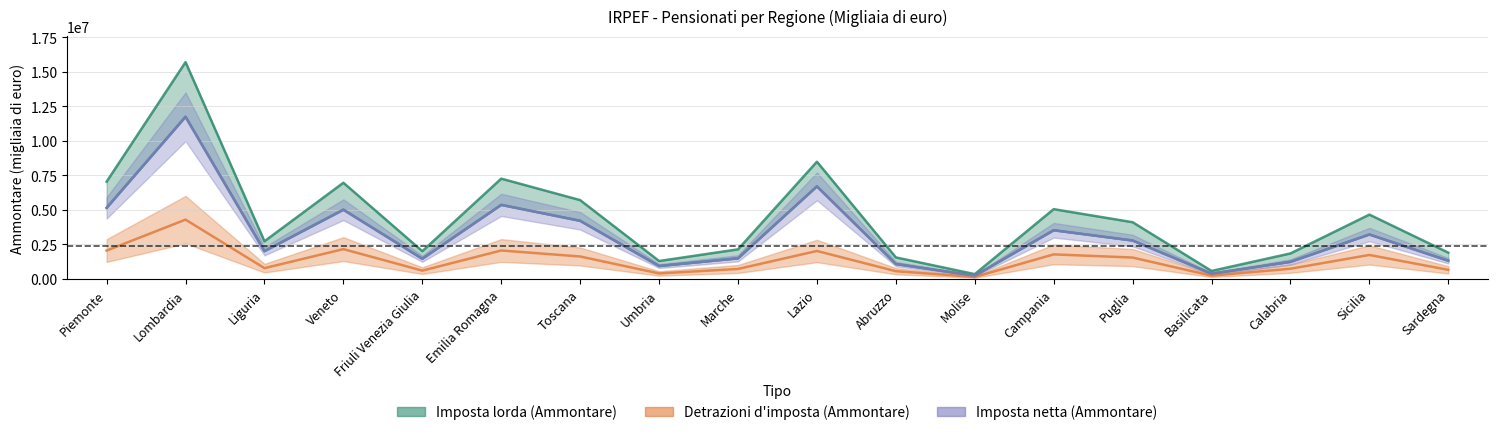

How many data points in Detrazioni d'imposta (Ammontare) are less than 1550018?

9